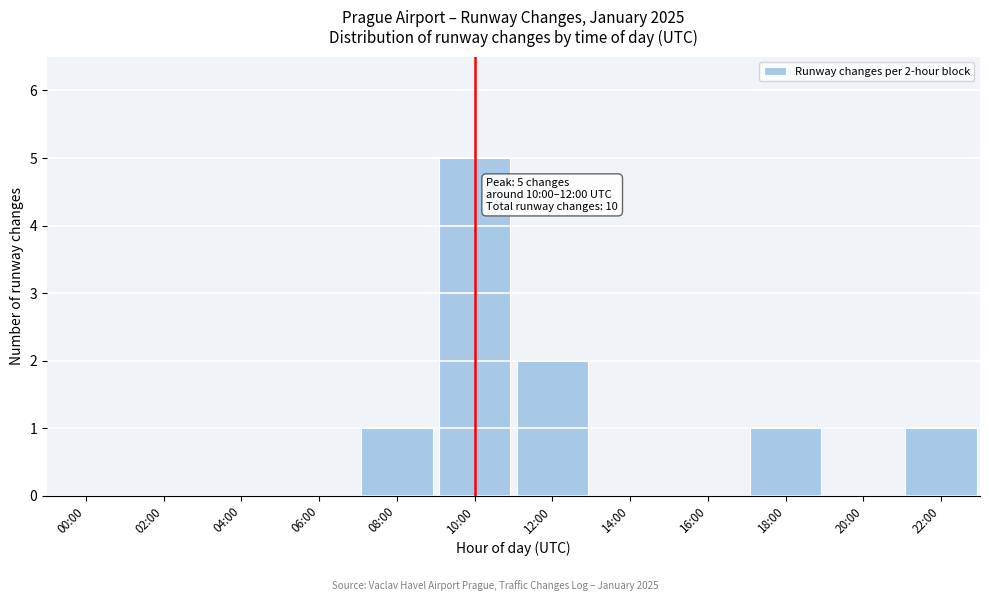

Reading left to right, extract all data points from this chart.

00:00=0	02:00=0	04:00=0	06:00=0	08:00=1	10:00=5	12:00=2	14:00=0	16:00=0	18:00=1	20:00=0	22:00=1